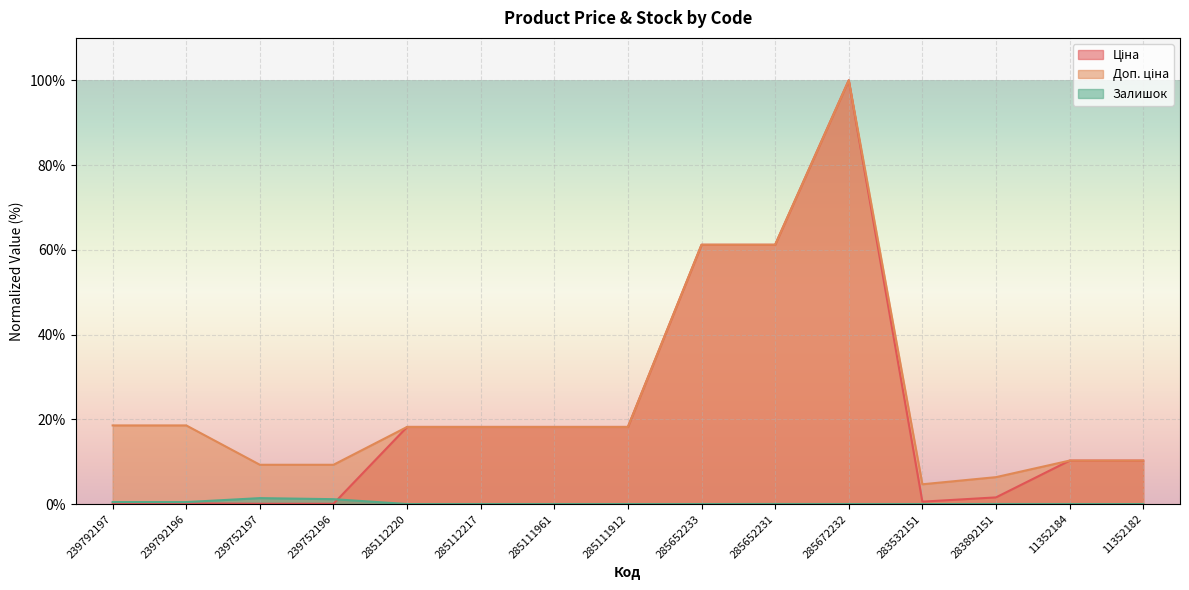

What is the difference between the maximum and minimum values in the Доп. ціна series?

95.3